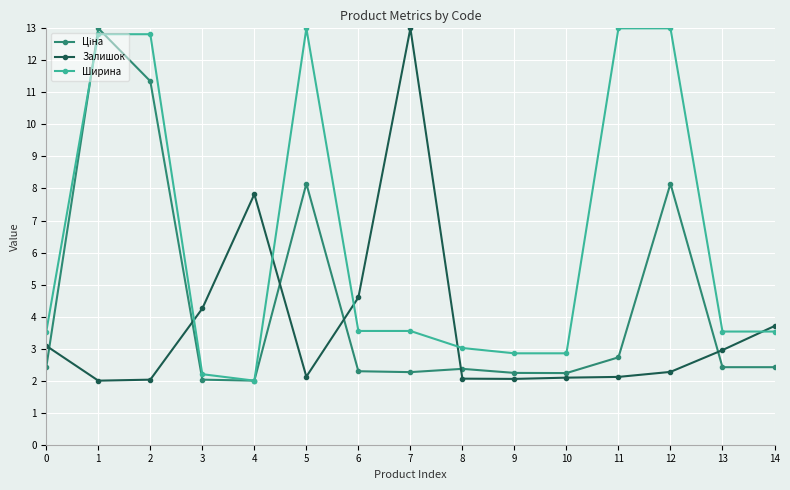

Which series changed the most between 3 and 10?

Залишок